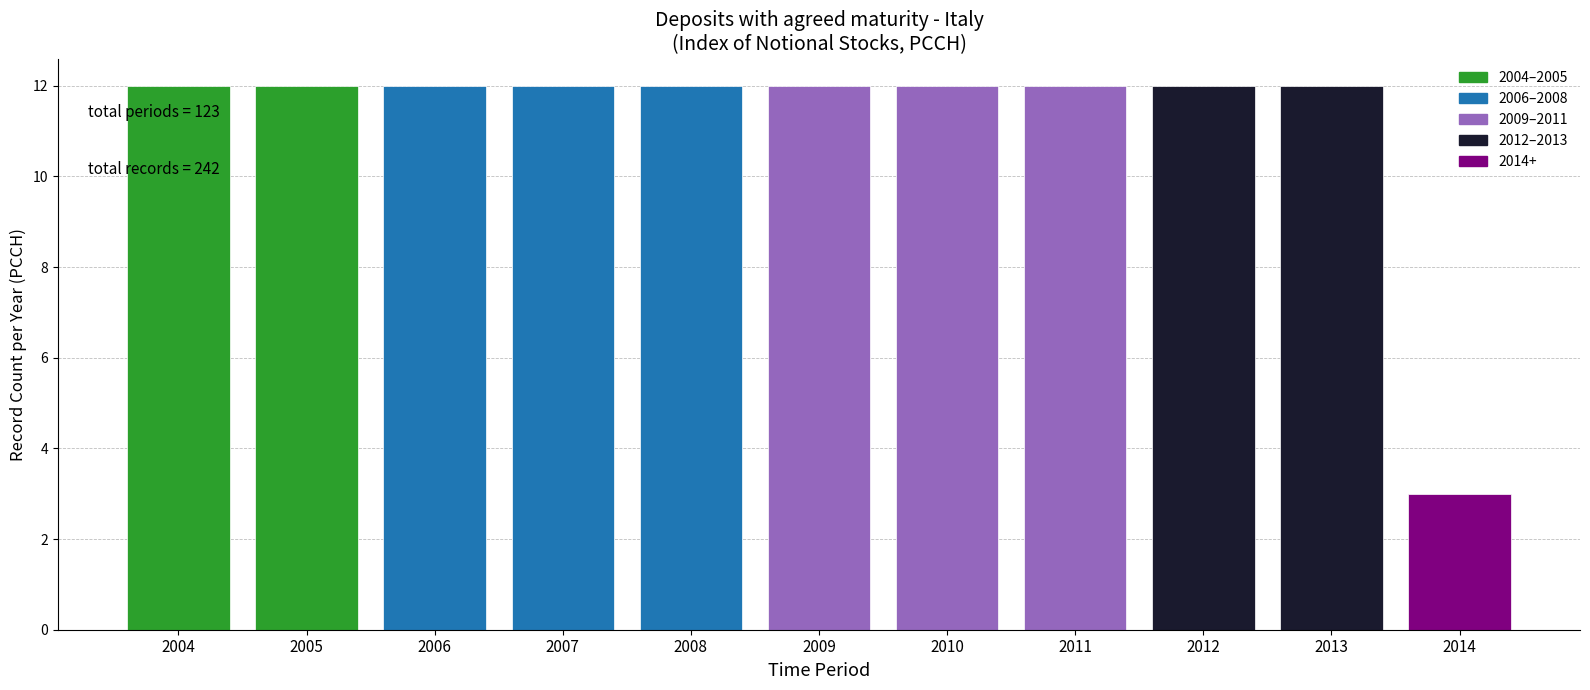

Reading right to left, transcribe all the data shown in this chart.

3	12	12	12	12	12	12	12	12	12	12